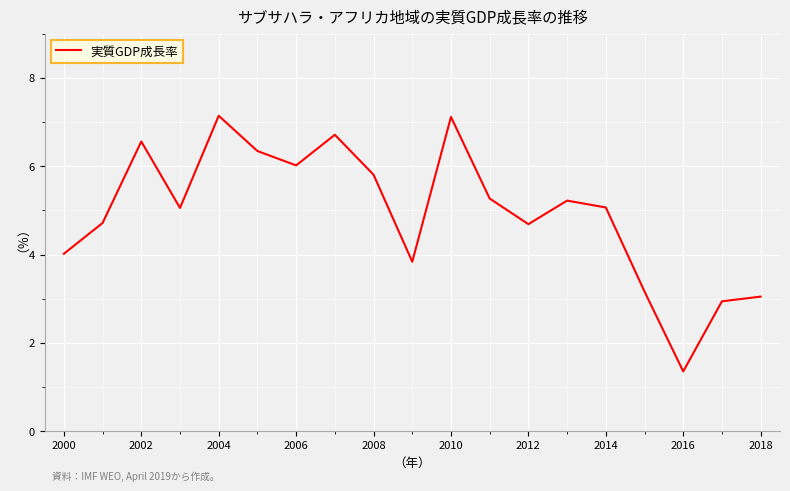

What is the difference between the maximum and minimum values?

5.8